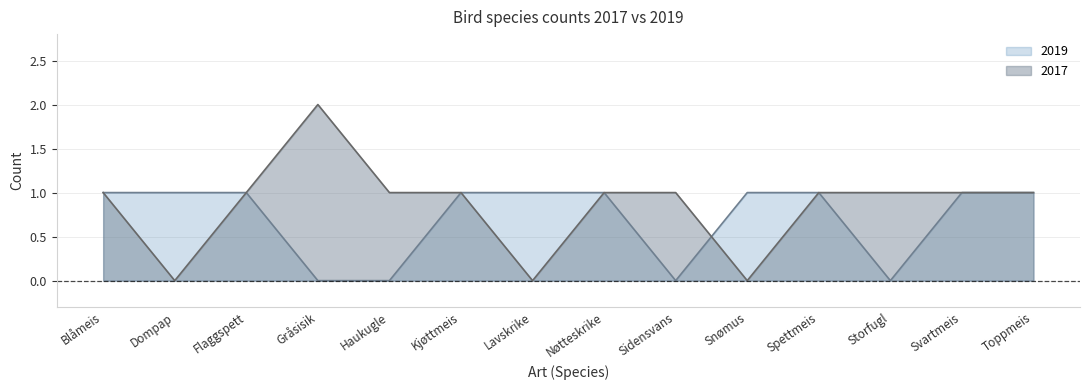

Reading left to right, what are all the values shown in this chart?

2017: 1	0	1	2	1	1	0	1	1	0	1	1	1	1
2019: 1	1	1	0	0	1	1	1	0	1	1	0	1	1